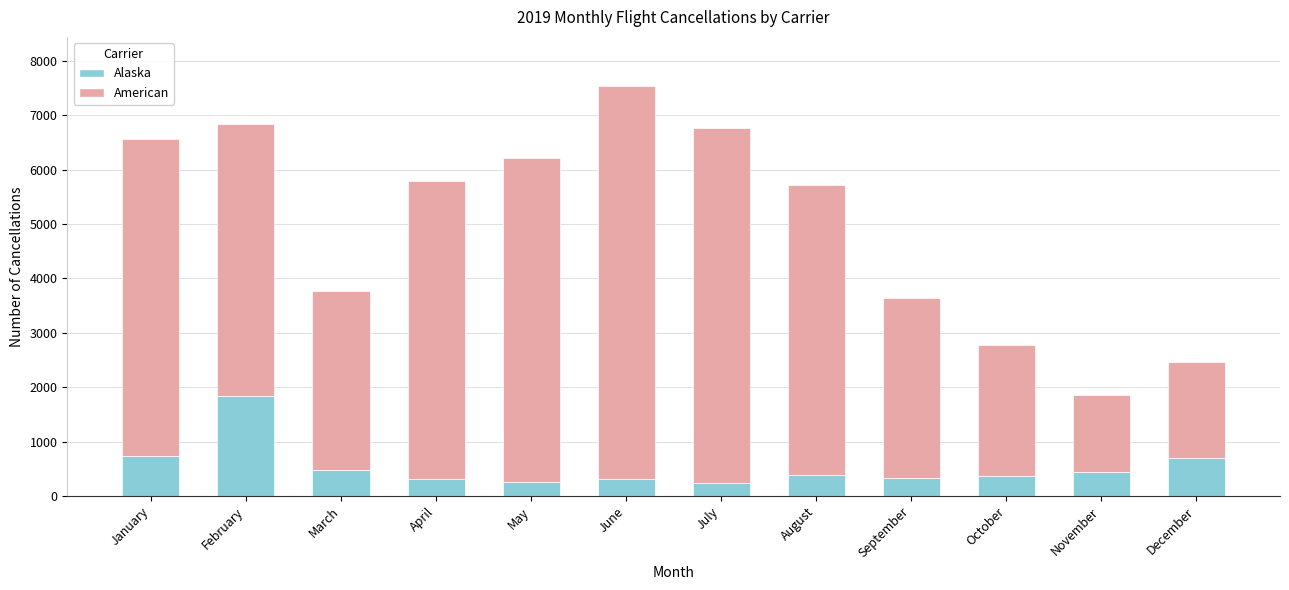

True or false: Alaska has a value of 320 at April.

True